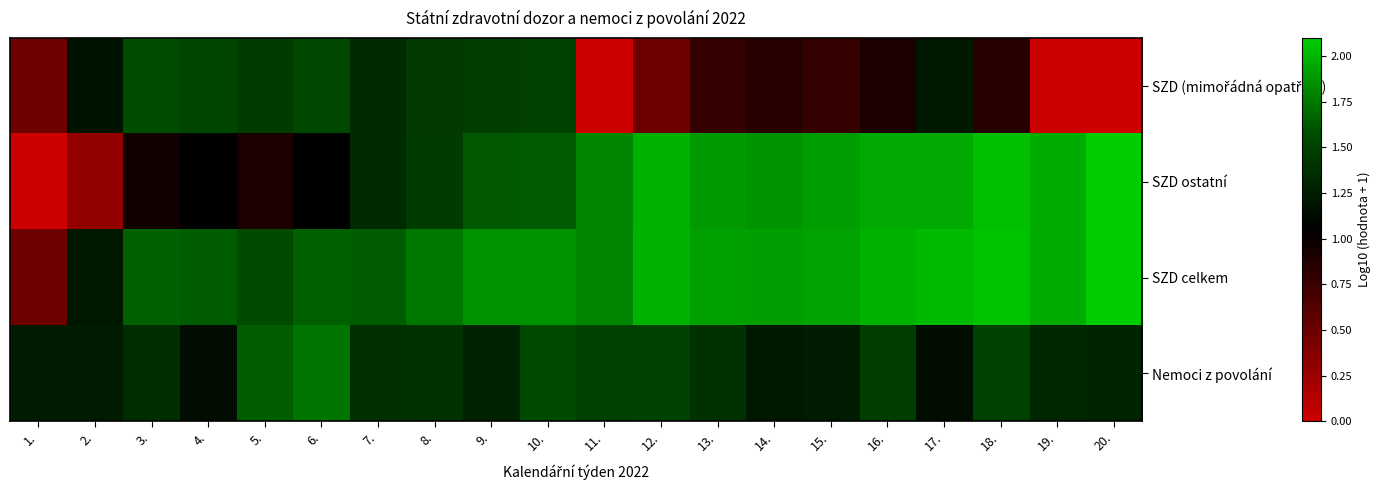

What is the maximum value shown in the chart?

2.1